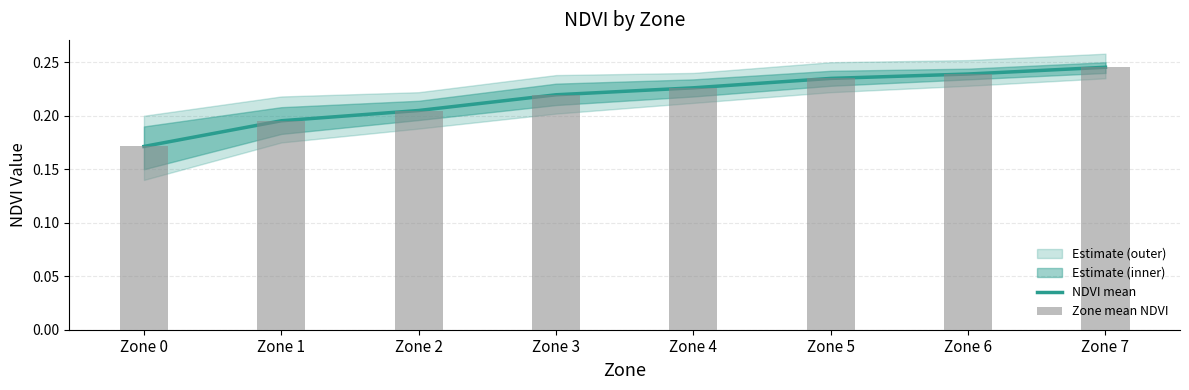

What is the highest value of the NDVI mean series?

0.2